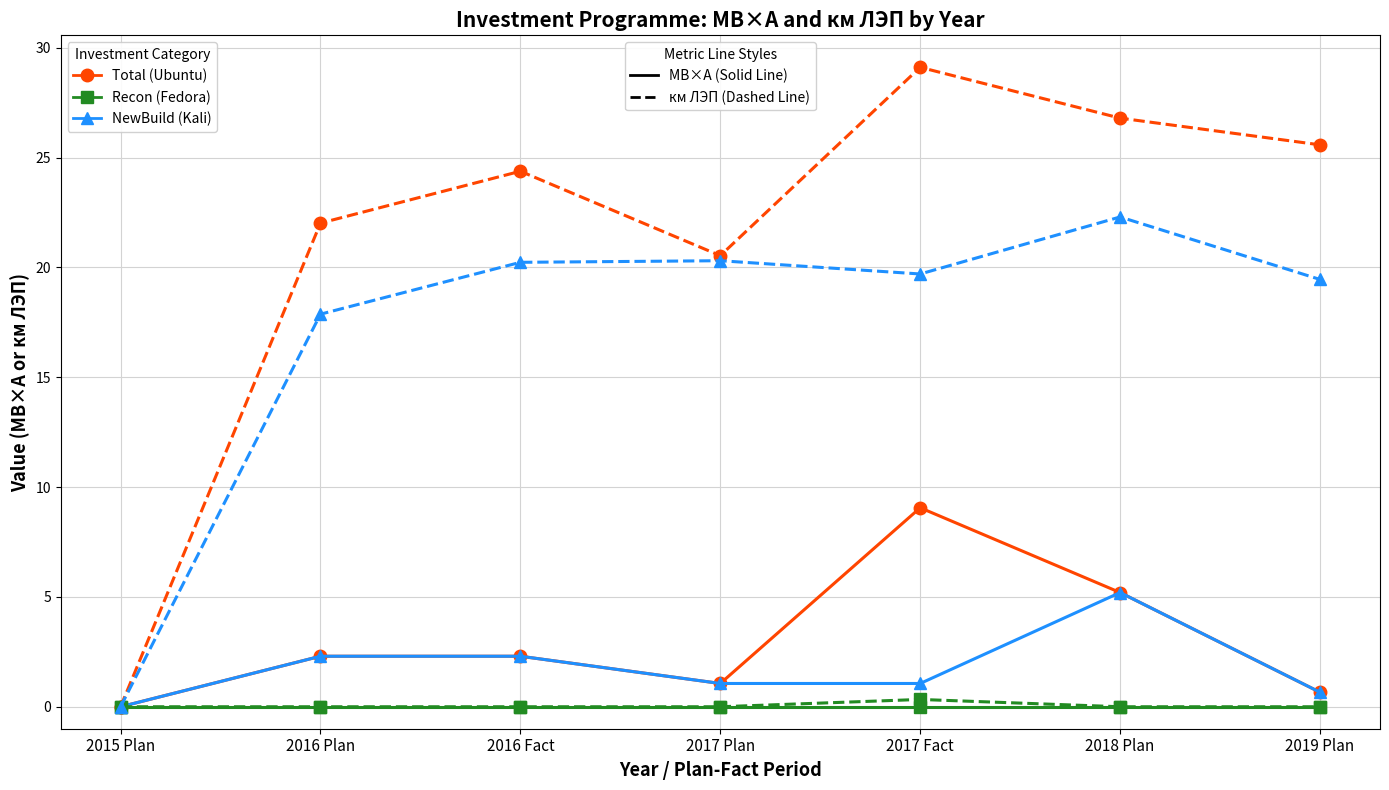

What is the difference between the highest and lowest values at 2019 Plan?

25.6